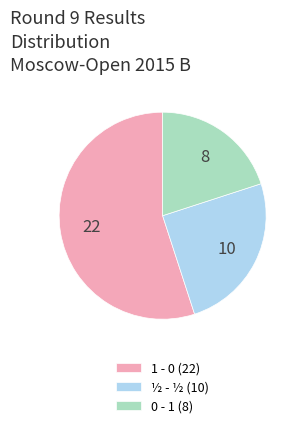

Is there any slice that represents more than half of the pie?

Yes